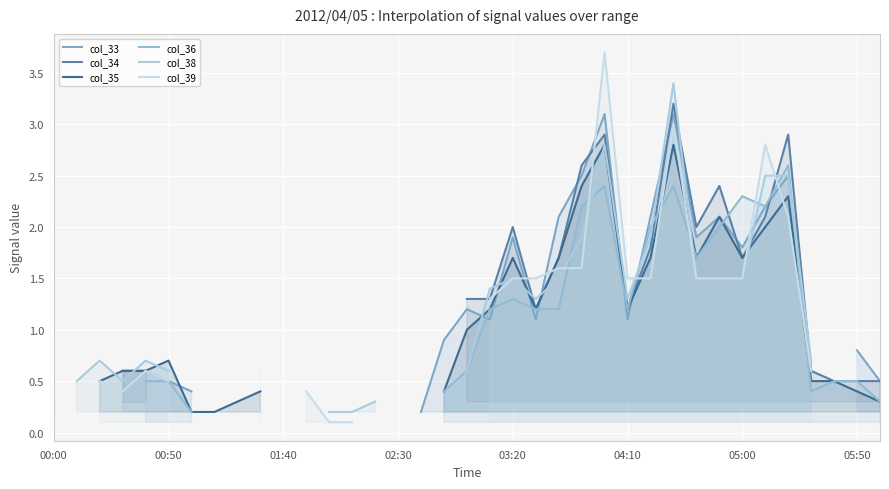

What is the total value across all series at 24?

17.7